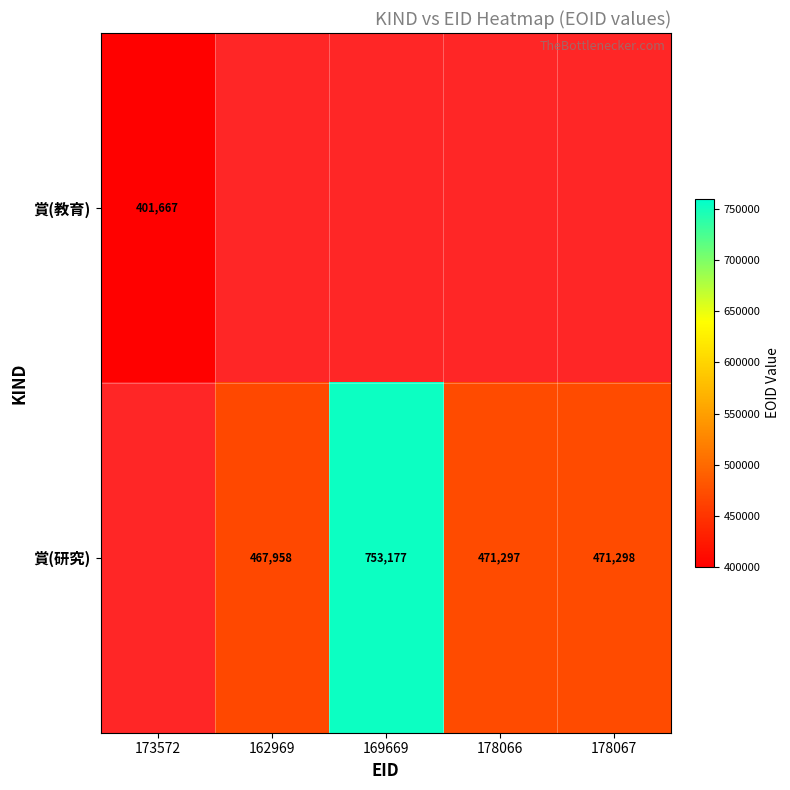

The 賞(研究) series shows 289830 at 178066. True or false?

False